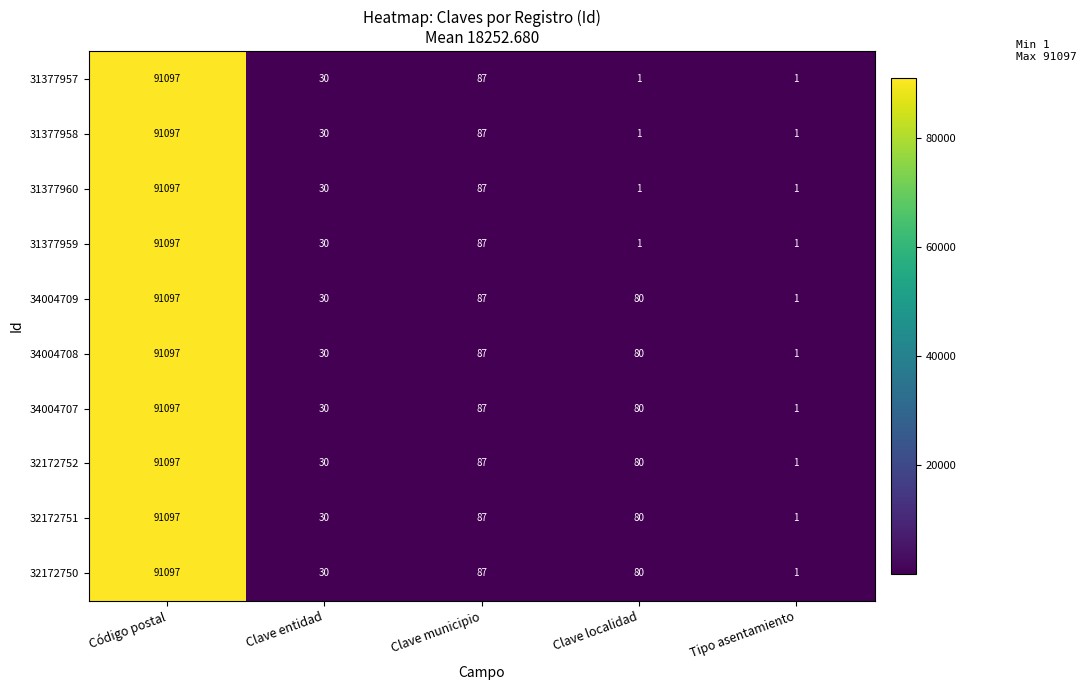

List the labels in order of 34004708 value, smallest first.

Tipo asentamiento, Clave entidad, Clave localidad, Clave municipio, Código postal